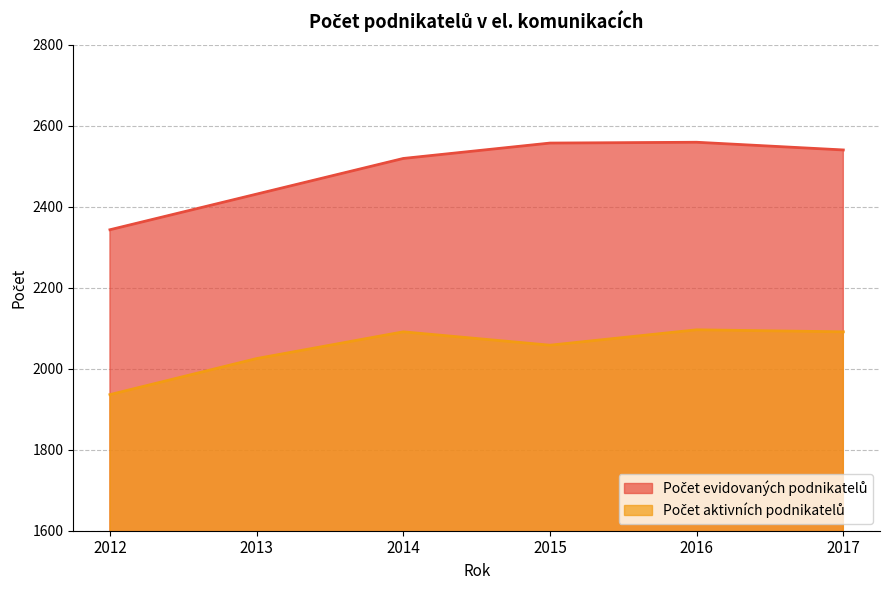

Count the number of data series in this chart.

2